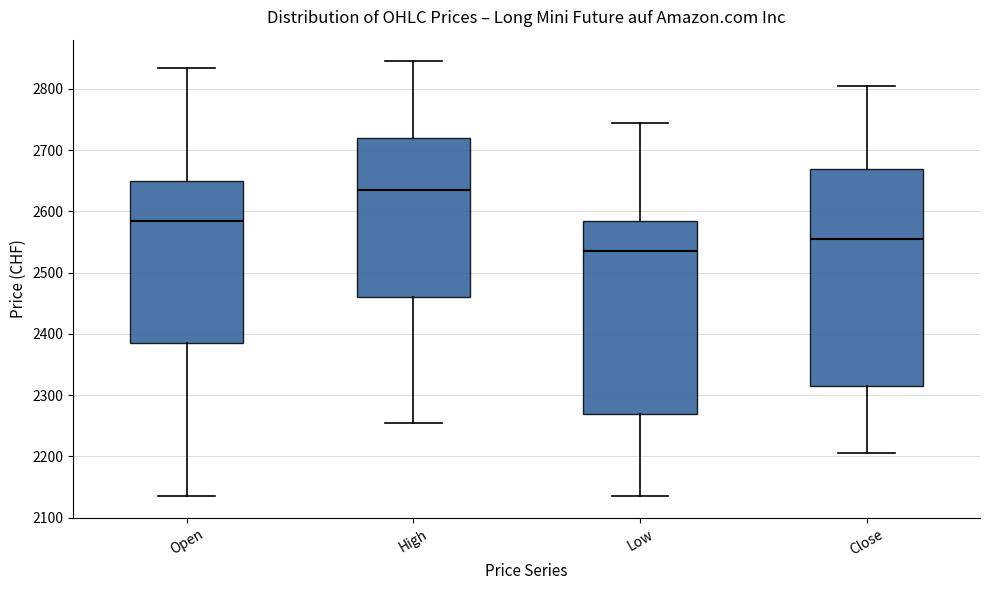

Which box has the highest median line?

High